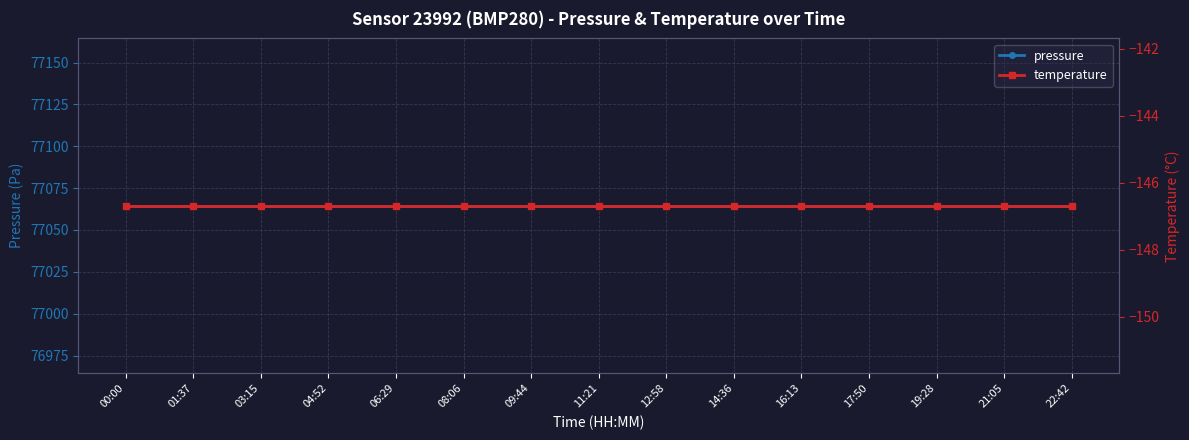

What position from the left is 12:58?

9